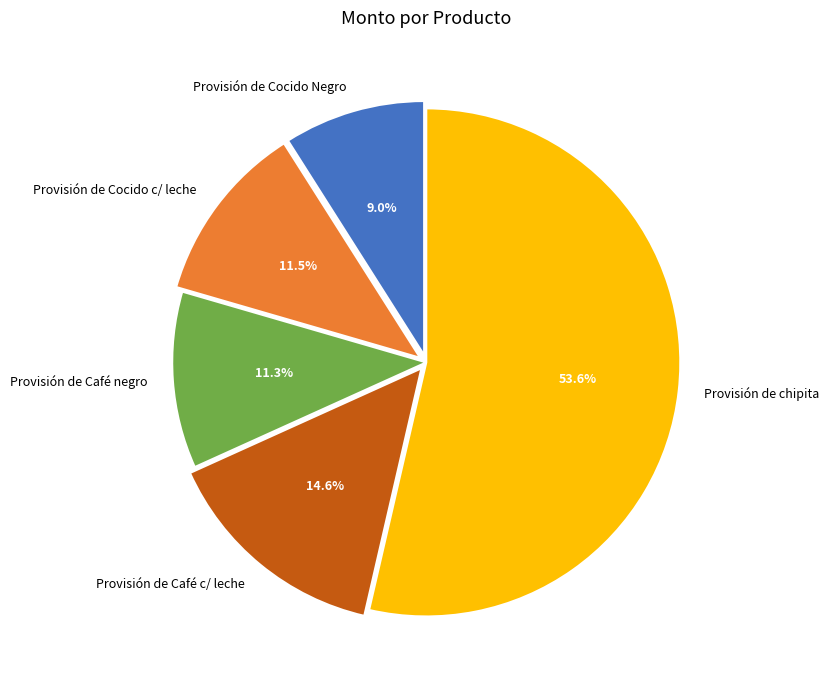

How many segments does this pie chart have?

5